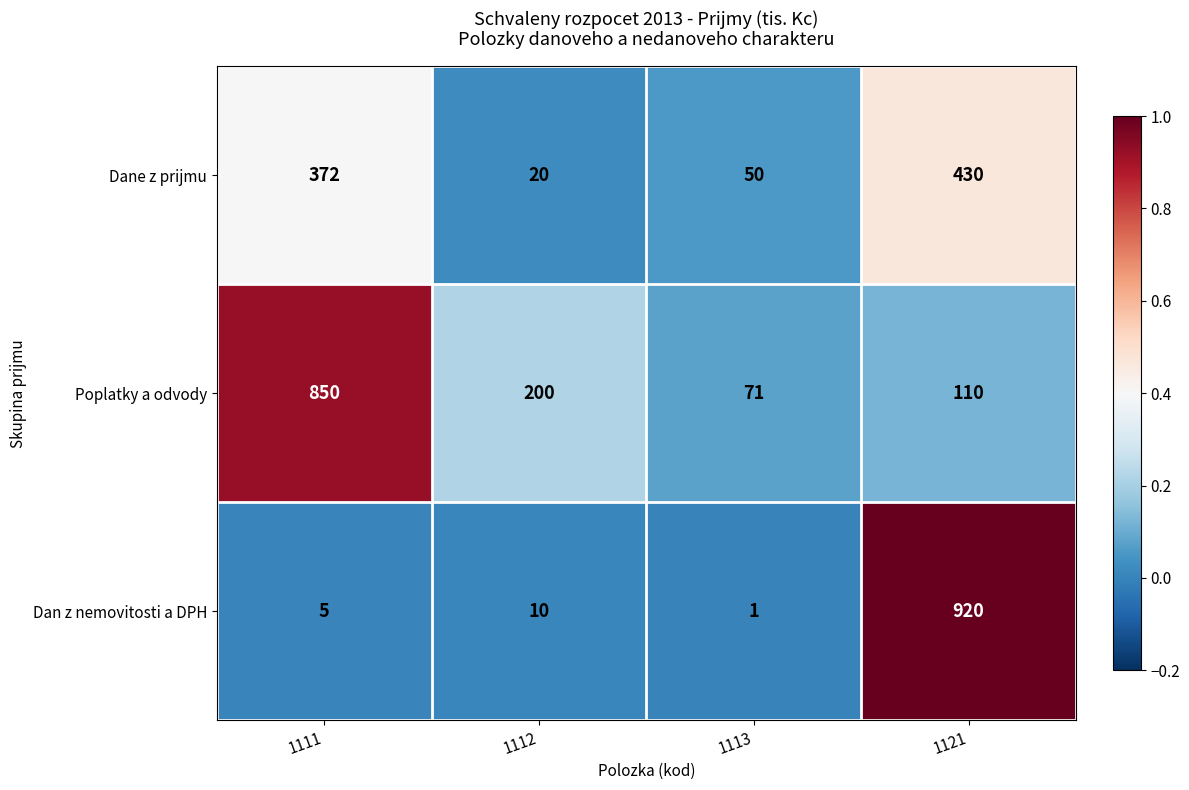

List the series in order of their overall mean, lowest first.

Dane z prijmu, Dan z nemovitosti a DPH, Poplatky a odvody